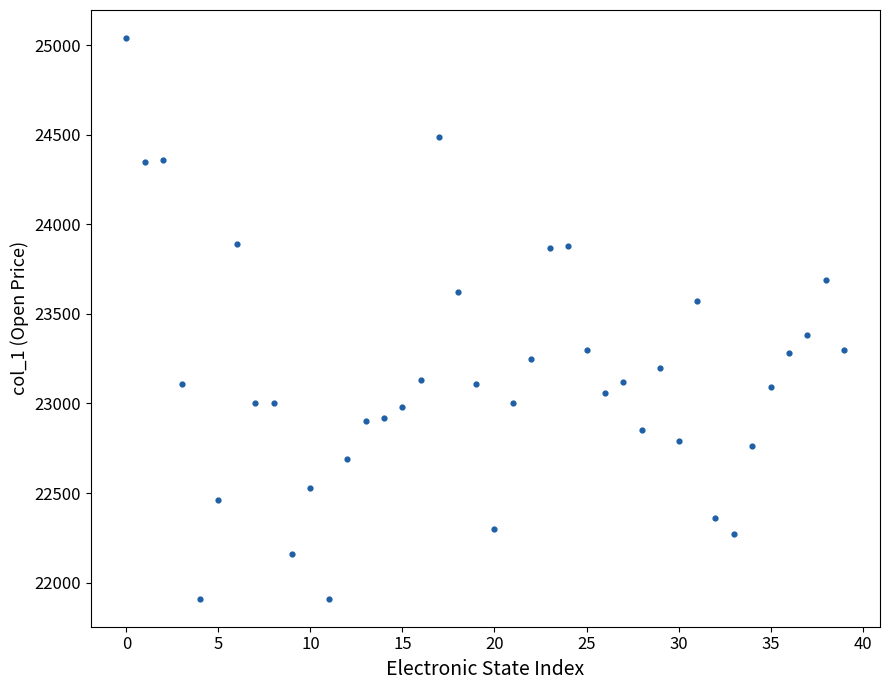

What is the range of Y values (max minus min)?

3130